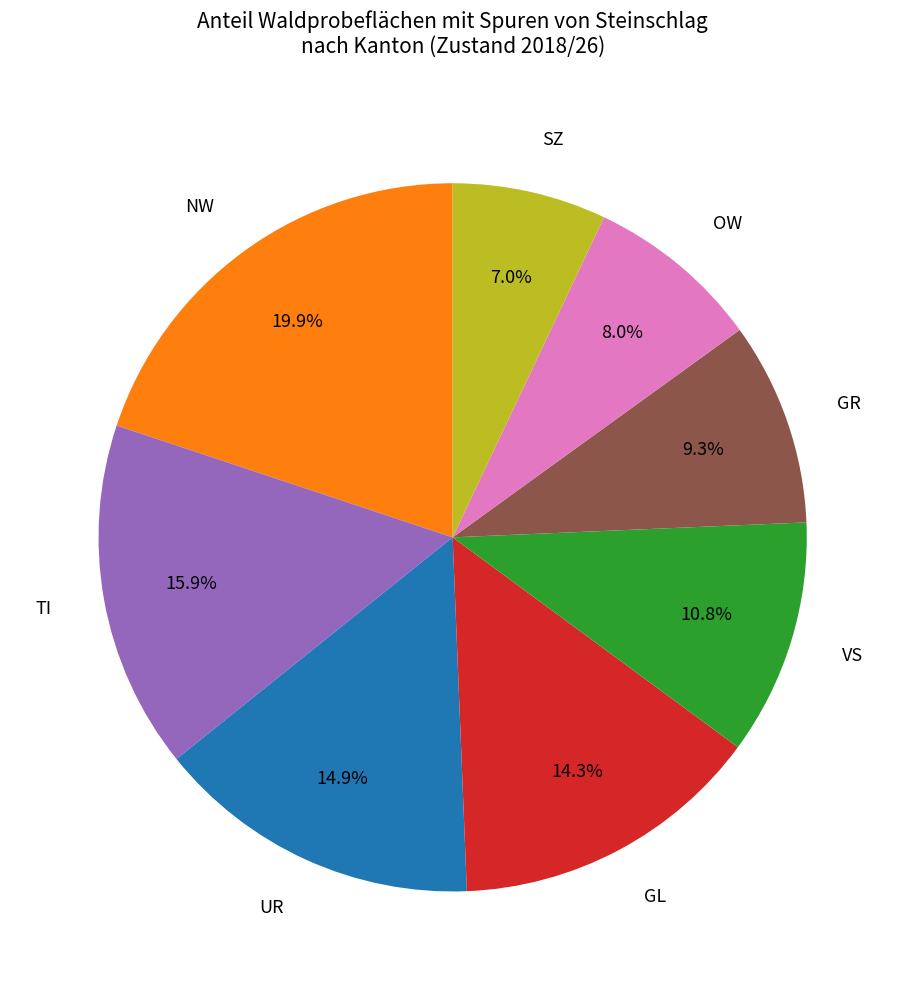

Between OW and GR, which is larger?

GR